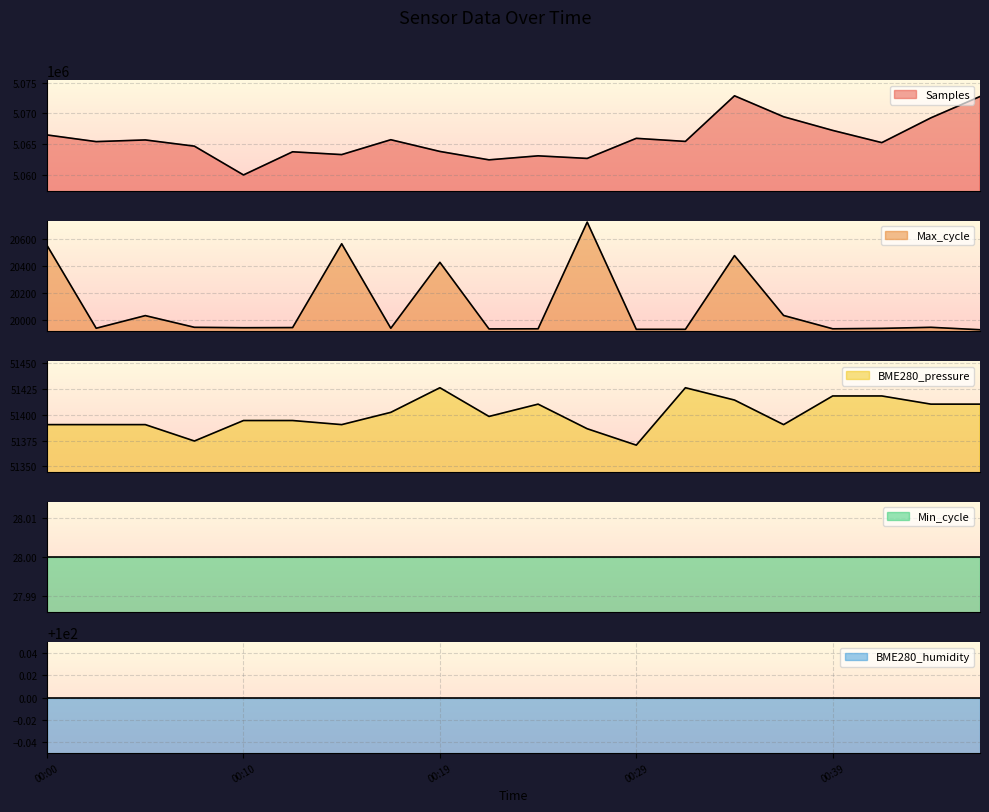

What is the average value of the Samples series?

5065789.0